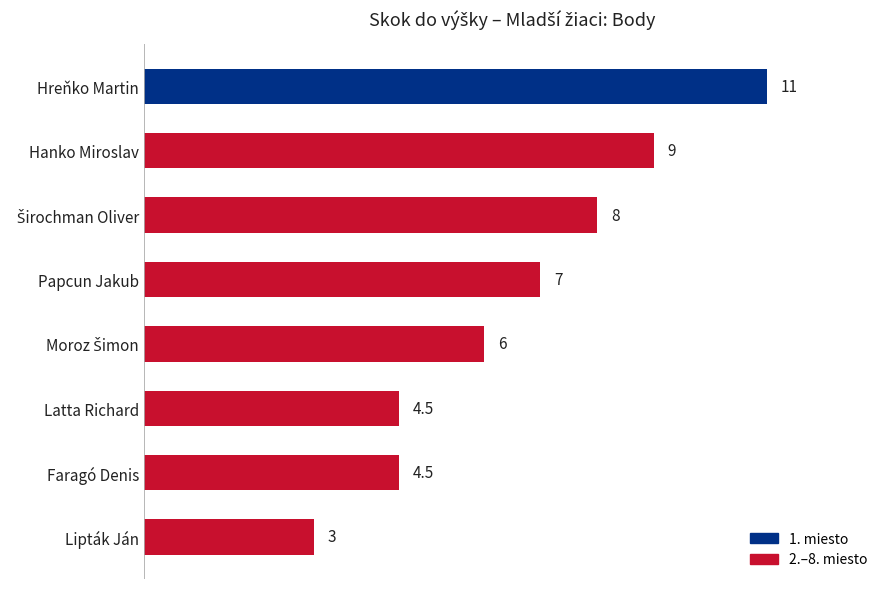

What is the difference between the maximum and minimum values?

8.0